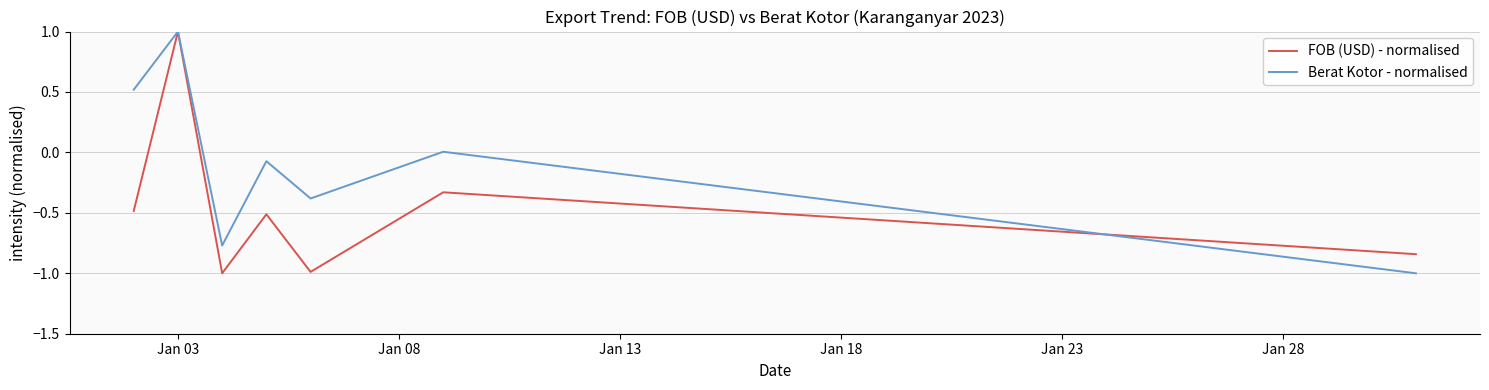

List the series in order of their overall mean, lowest first.

FOB (USD) - normalised, Berat Kotor - normalised